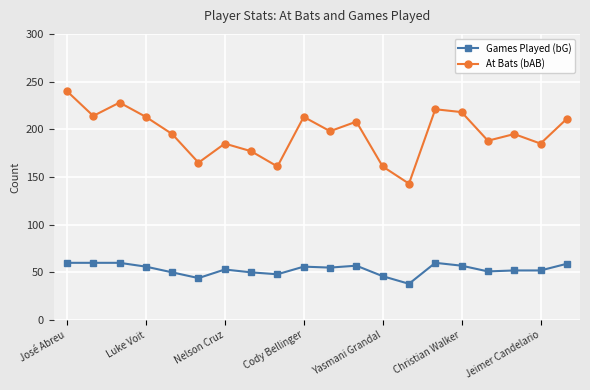

True or false: At Bats (bAB) has more than 0 points higher than both neighbors.

True